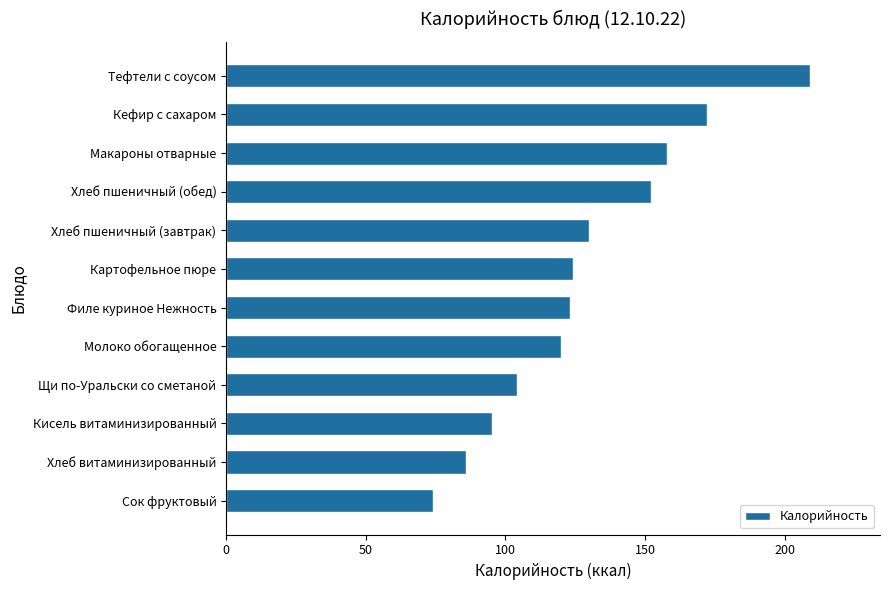

Does the chart contain stacked bars?

No